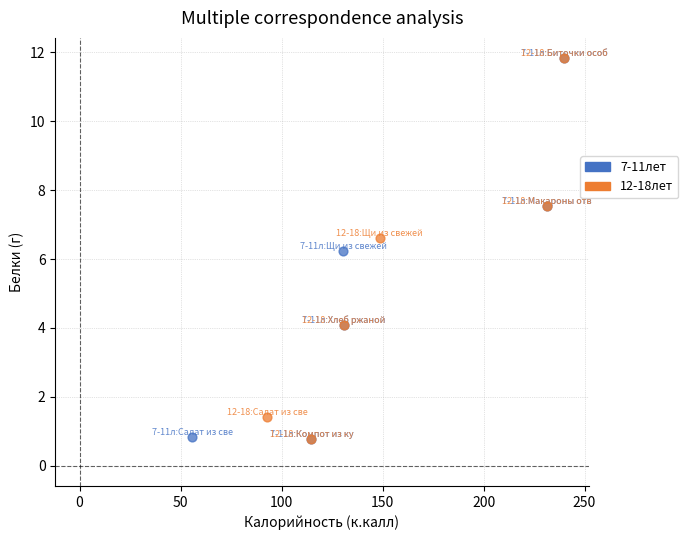

What are all the series names shown in the legend?

7-11лет, 12-18лет